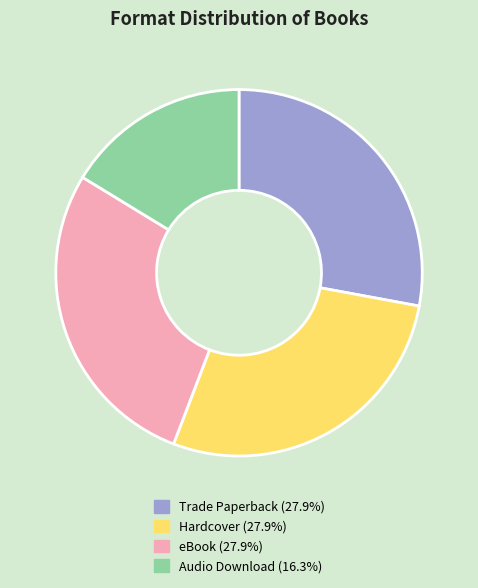

Combined, do Audio Download and eBook account for over 50%?

No